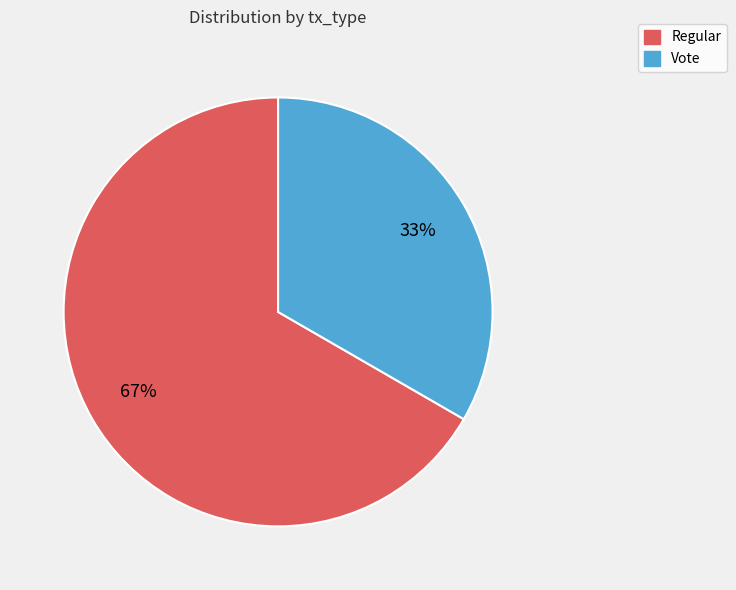

To the nearest percent, what portion does Vote represent?

33%